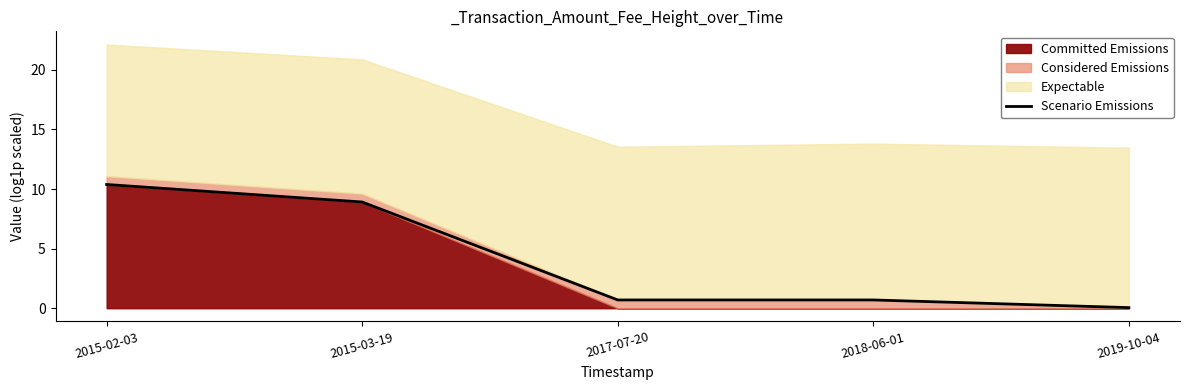

Does the chart have visible grid lines?

No